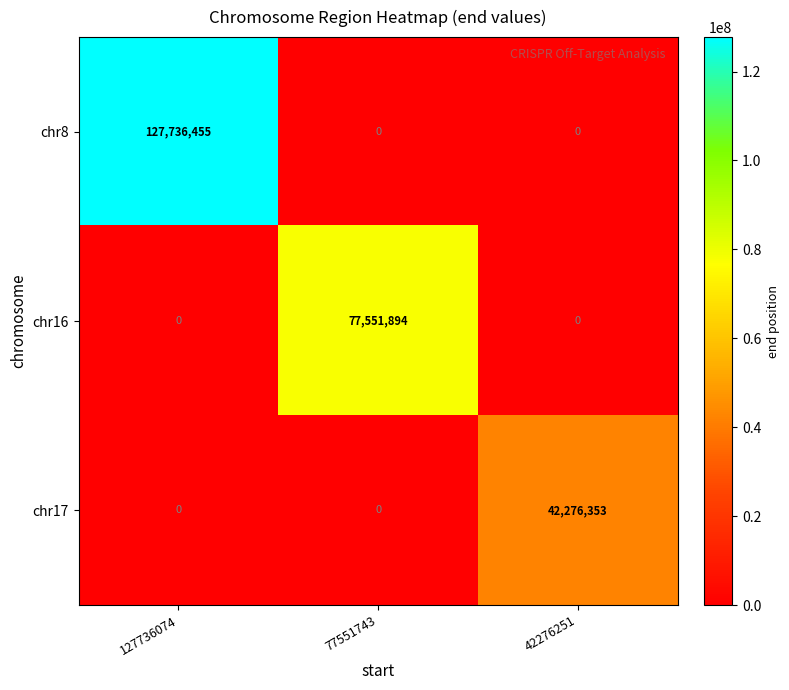

Between 127736074 and 42276251, which series saw the biggest shift?

chr8